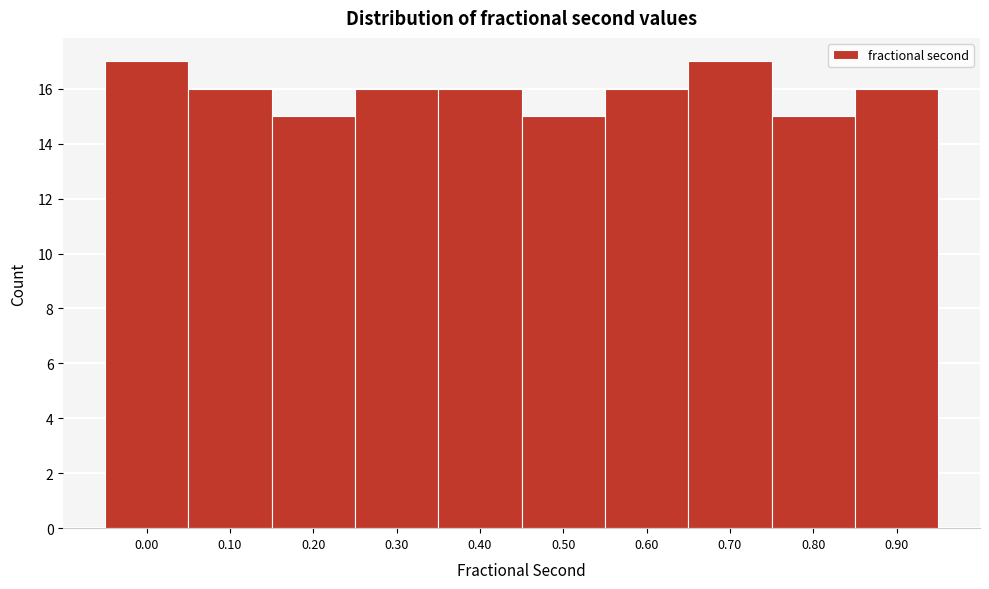

Reading left to right, transcribe all the data shown in this chart.

17	16	15	16	16	15	16	17	15	16